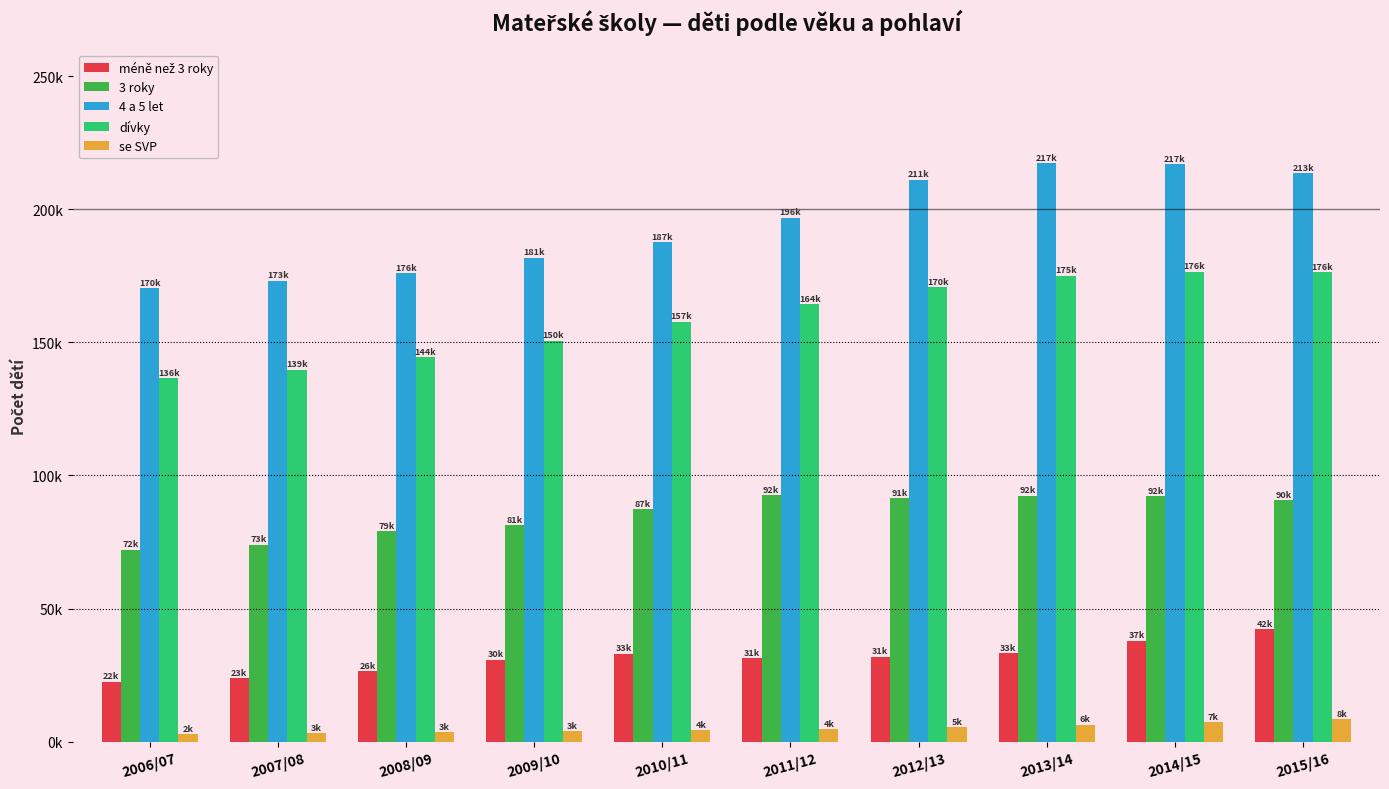

Are the bars horizontal?

No